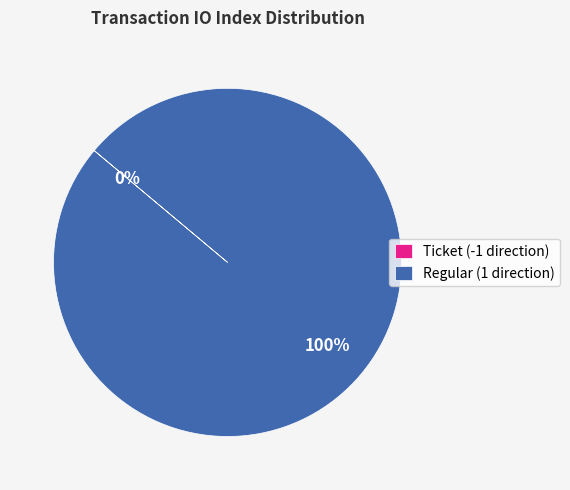

True or false: Regular (1 direction) accounts for 89% of the total.

False